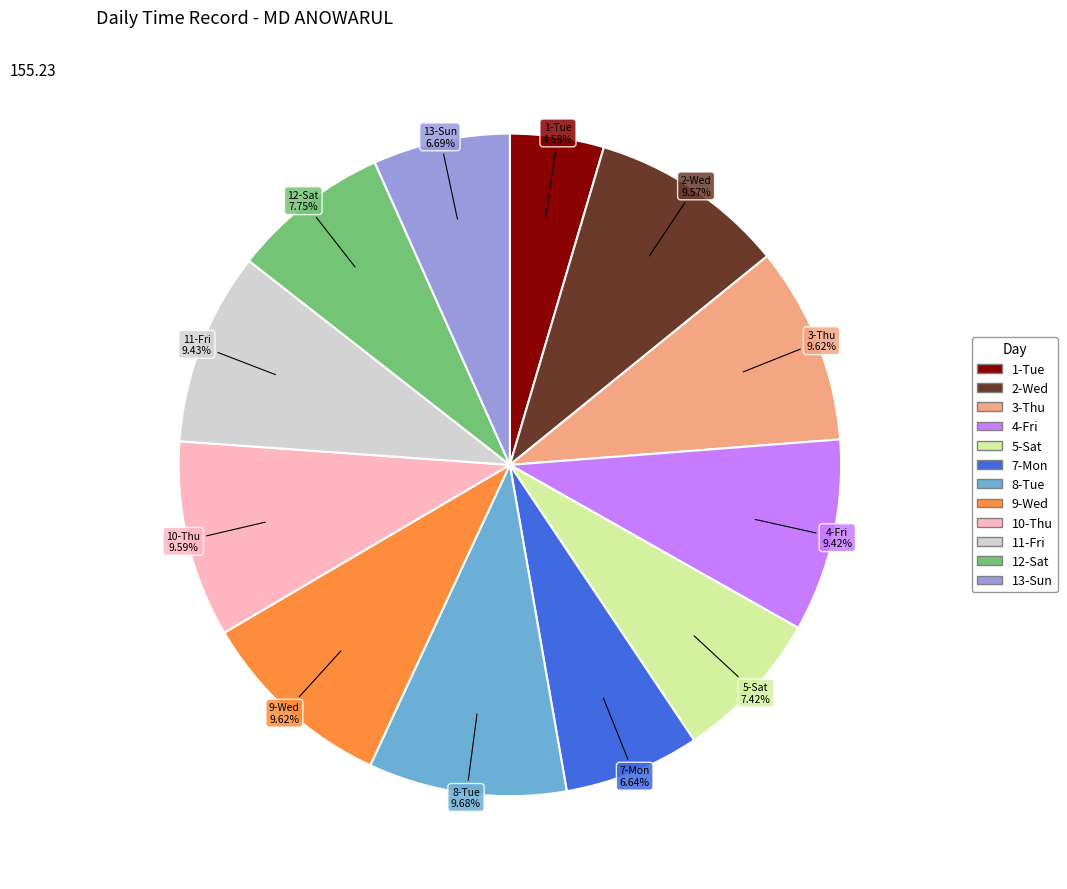

Does any single category account for the majority?

No